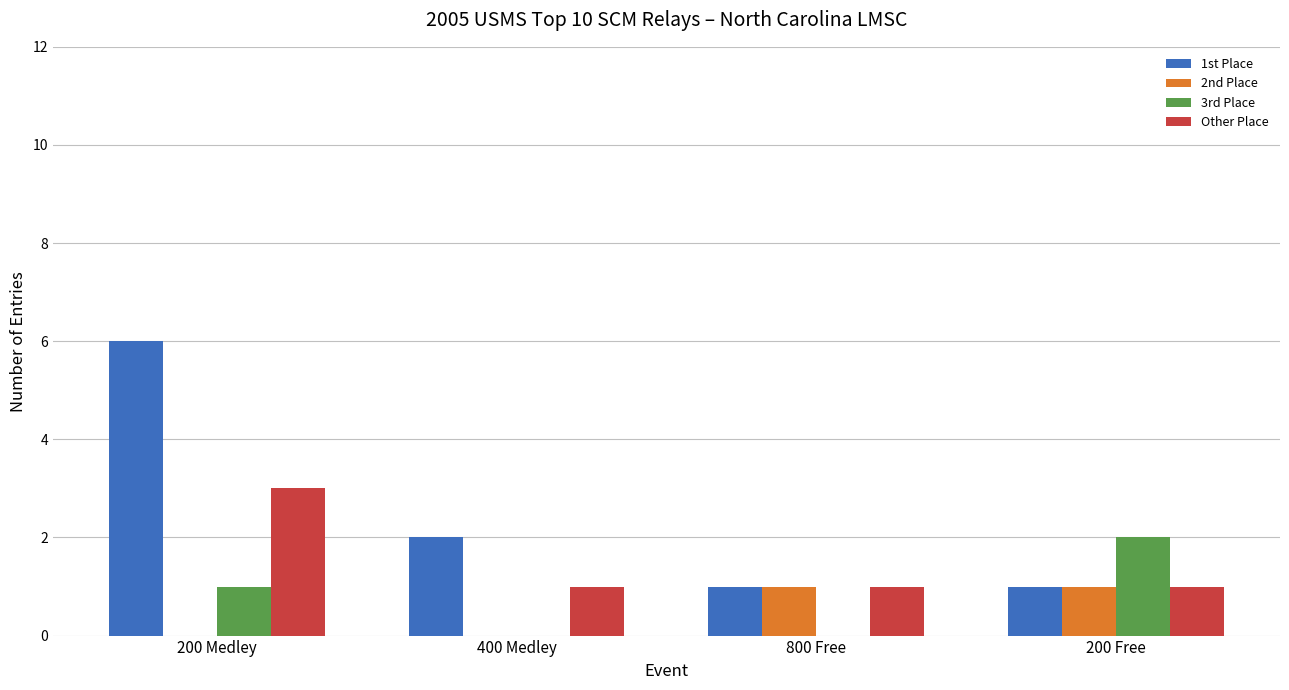

Reading right to left, list all the values displayed in this chart.

1st Place: 1	1	2	6
2nd Place: 1	1	0	0
3rd Place: 2	0	0	1
Other Place: 1	1	1	3